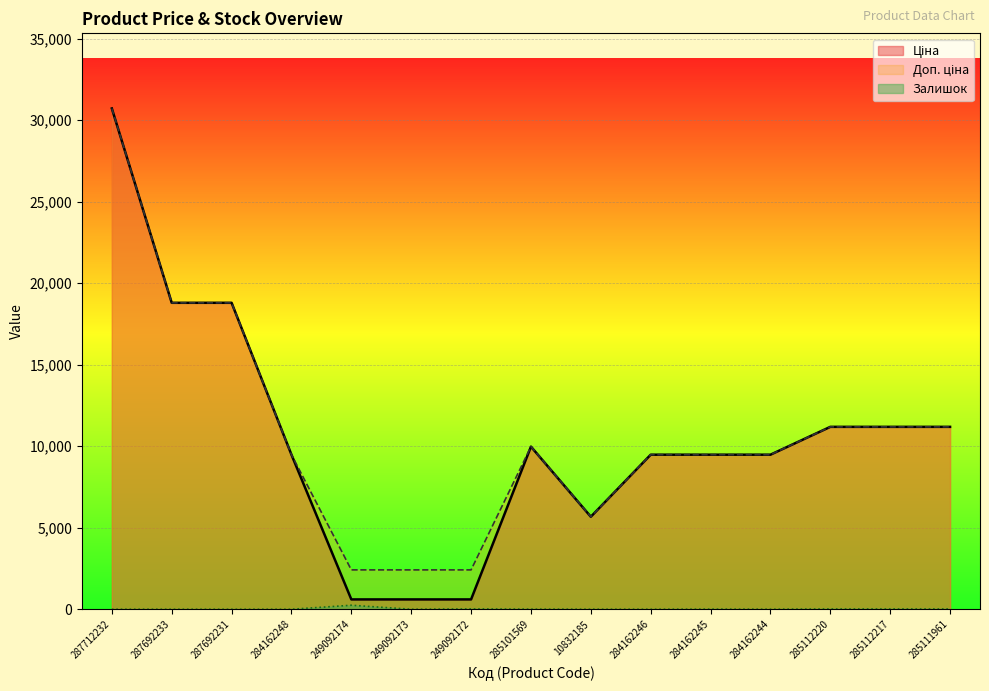

How many lines are shown in the chart?

3